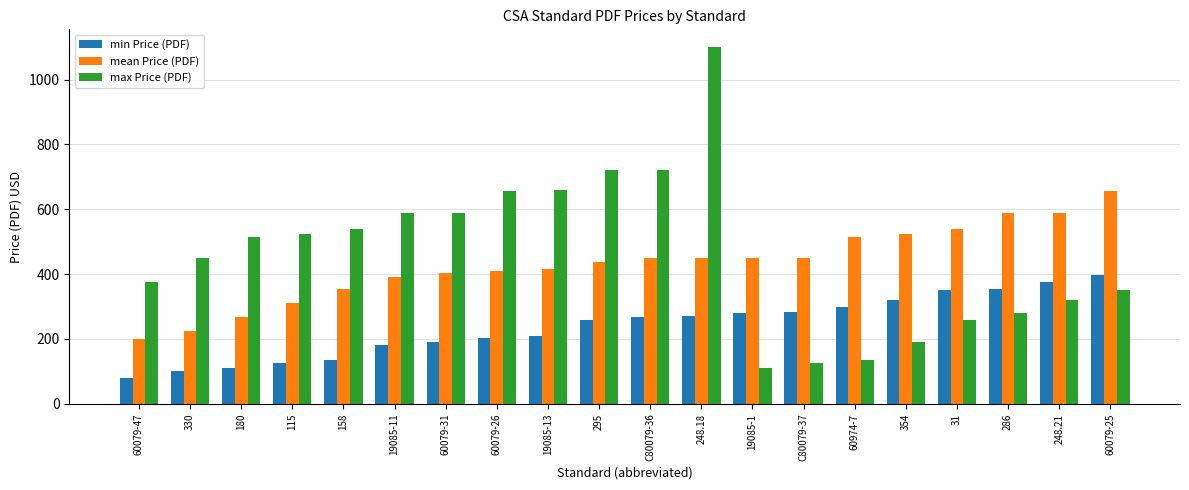

At 295, list the series in order from smallest to largest.

min Price (PDF), mean Price (PDF), max Price (PDF)